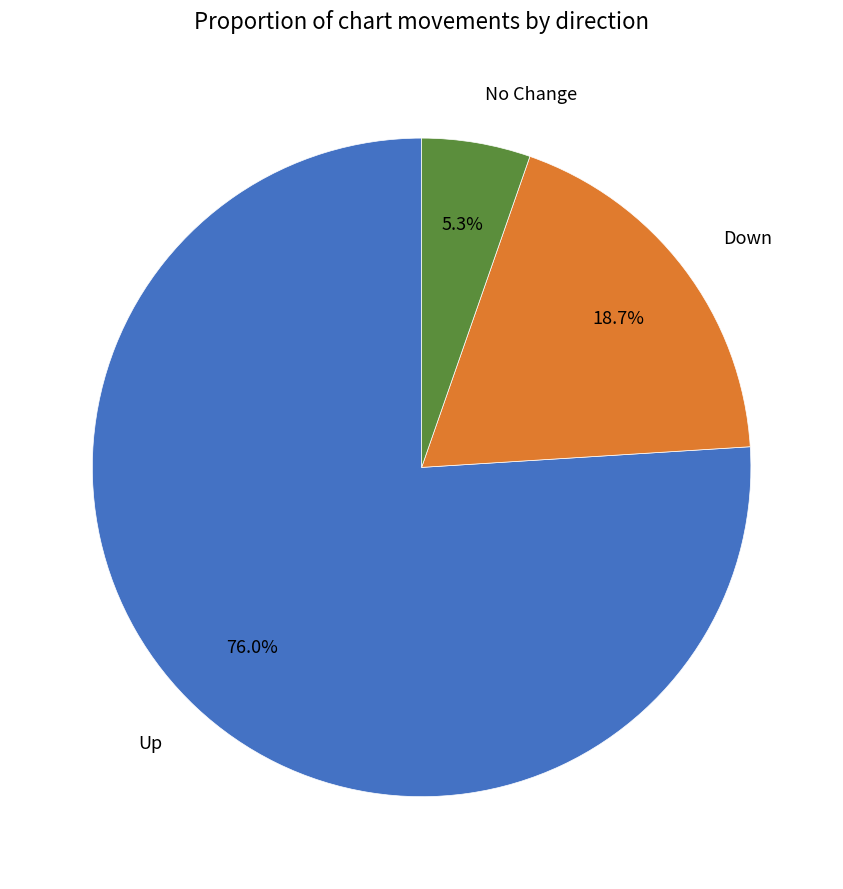

Is there any slice that represents more than half of the pie?

Yes